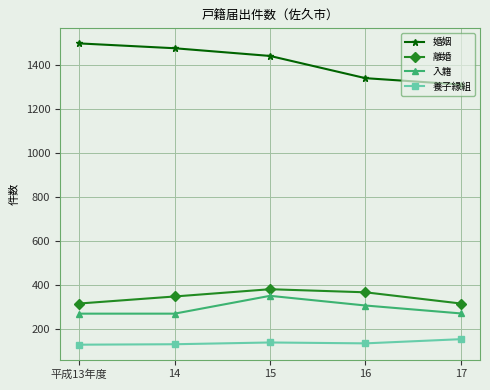

Is it true that 入籍 equals 125 at 15?

False